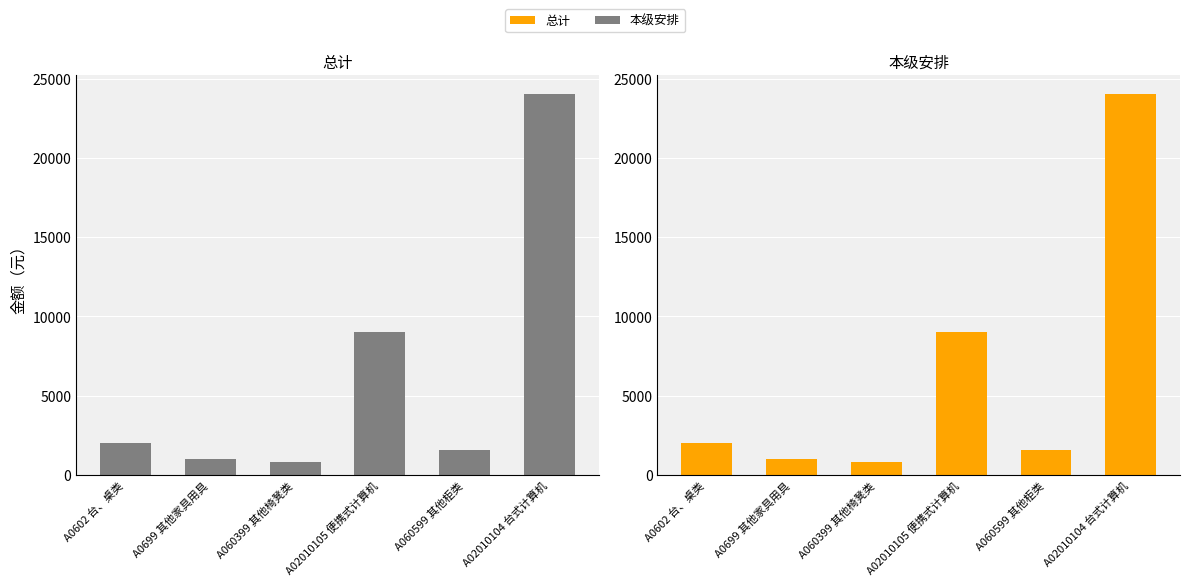

How many categories are shown in the chart?

6